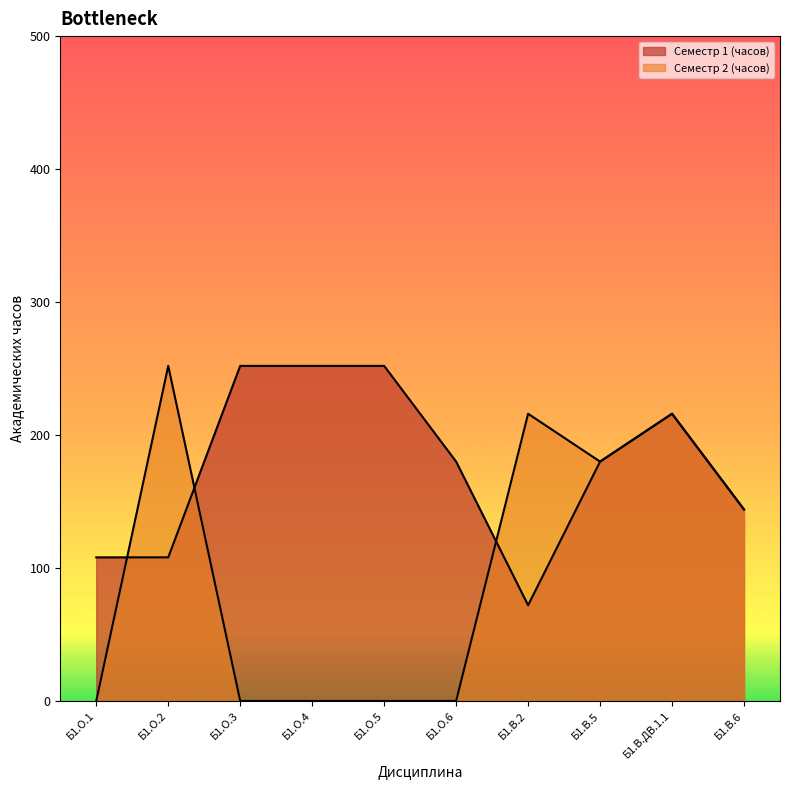

Which label corresponds to the smallest value in the chart?

Б1.О.1